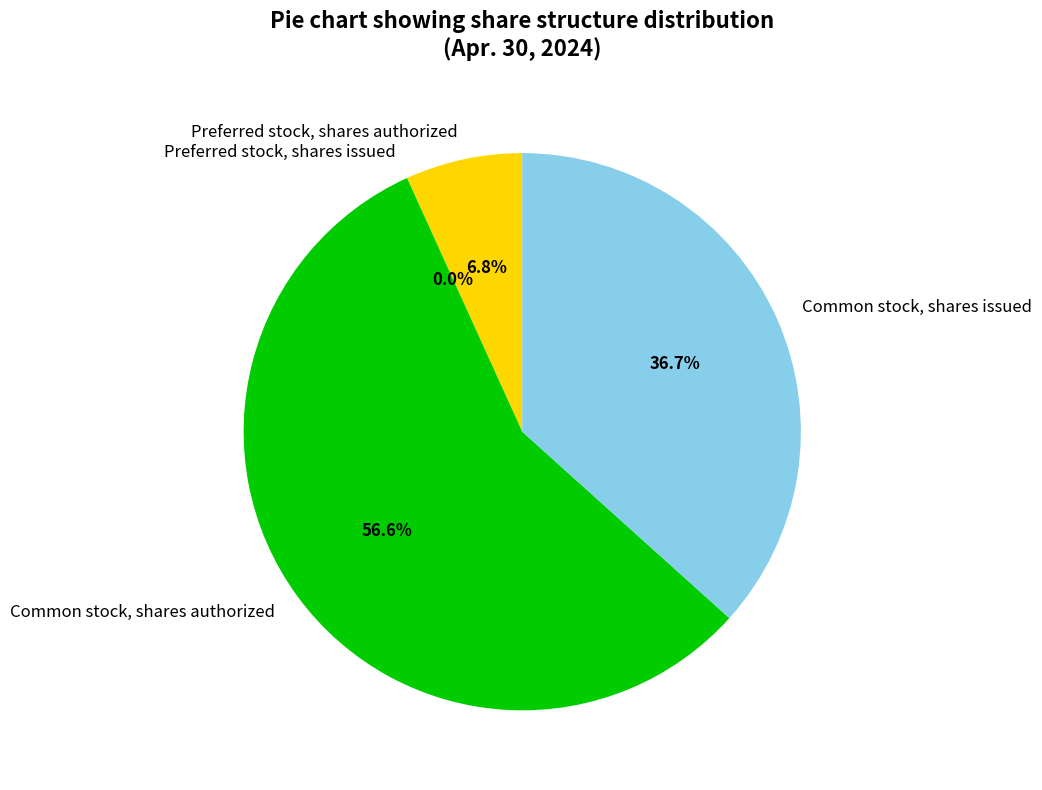

Is Preferred stock, shares issued the majority of the pie?

No